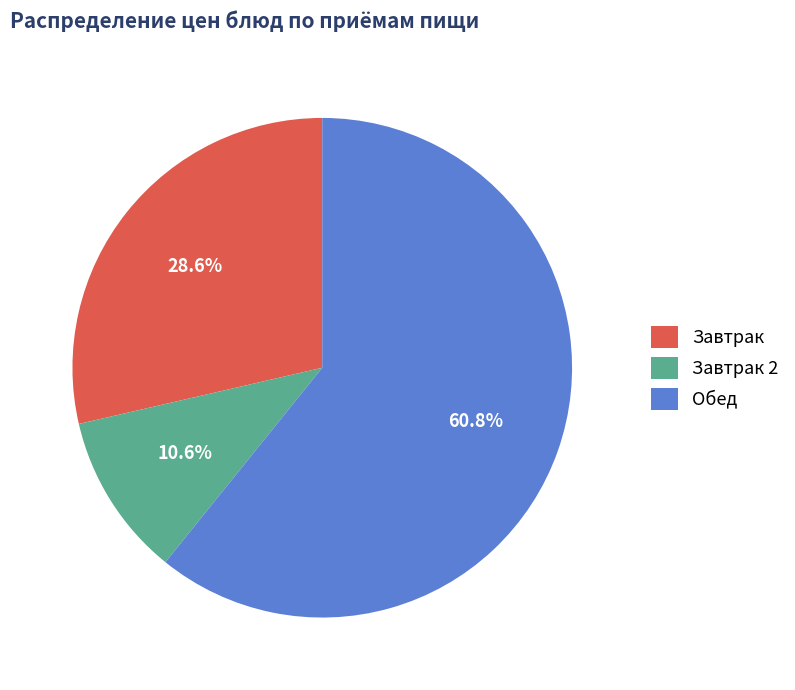

Which has a higher value, Обед or Завтрак?

Обед